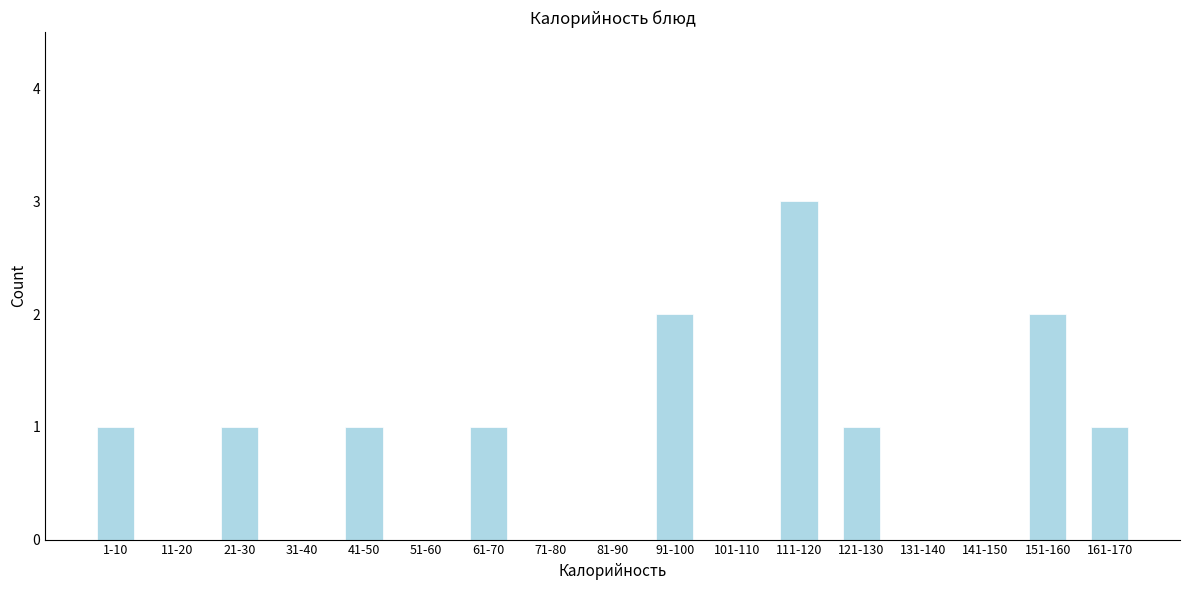

Reading left to right, list all the values displayed in this chart.

1-10=1	11-20=0	21-30=1	31-40=0	41-50=1	51-60=0	61-70=1	71-80=0	81-90=0	91-100=2	101-110=0	111-120=3	121-130=1	131-140=0	141-150=0	151-160=2	161-170=1